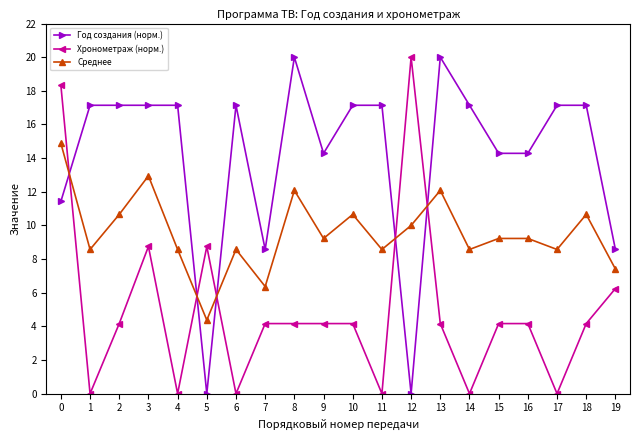

What is the highest value of the Хронометраж (норм.) series?

20.0